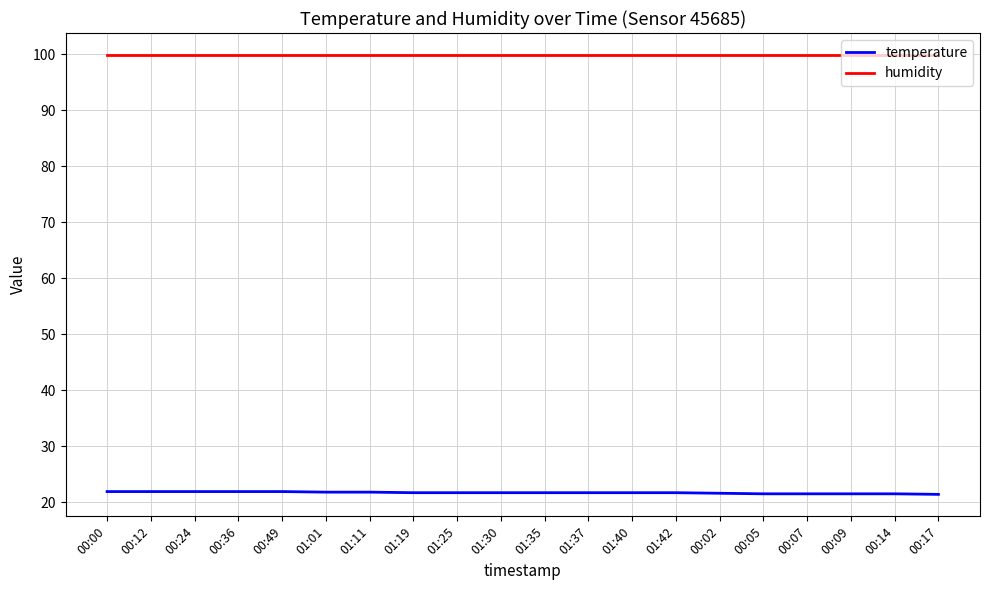

True or false: humidity and temperature intersect in this chart.

False